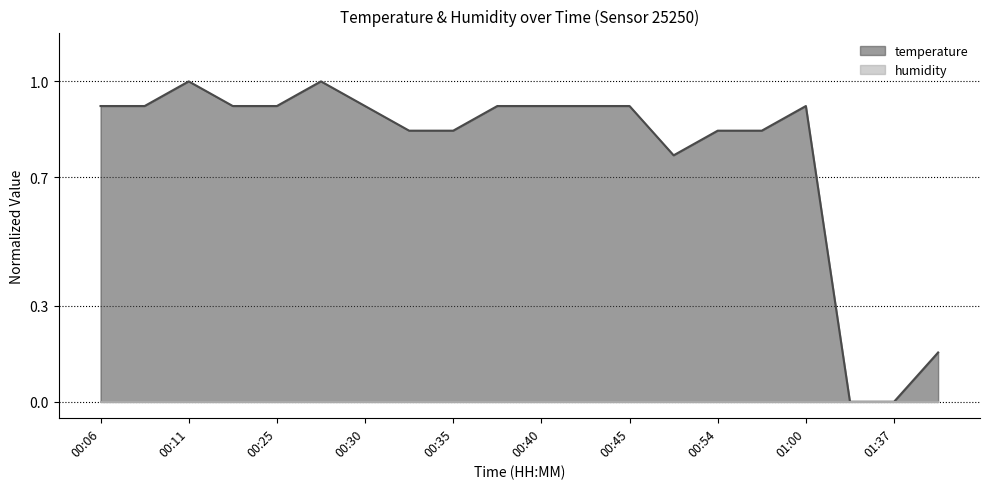

How many values are above zero?

18